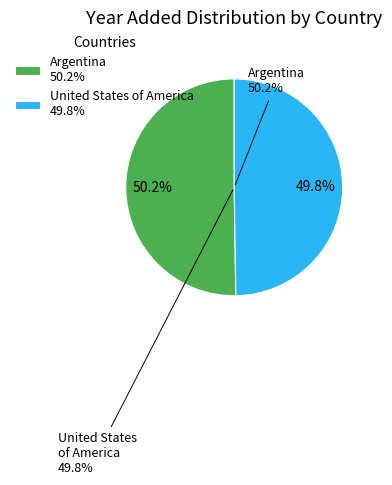

Is there a majority slice in this chart?

Yes